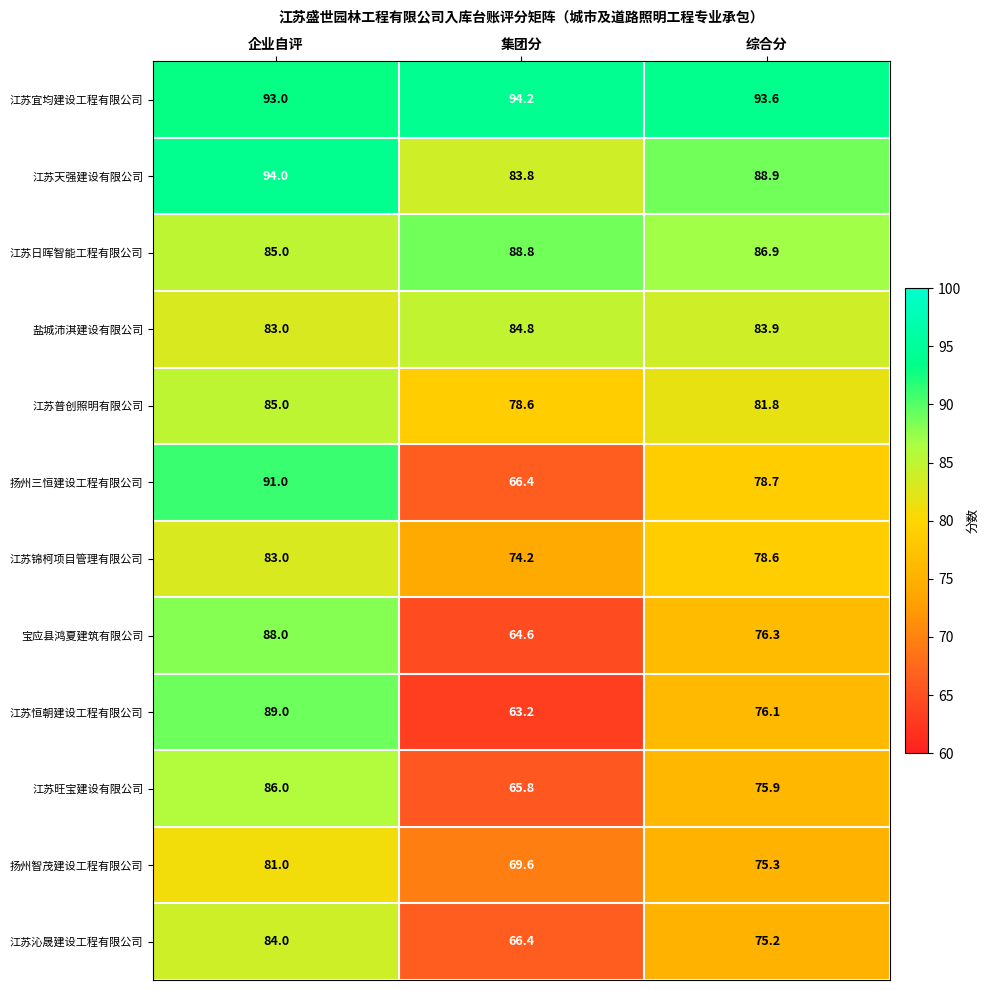

Rank the series at 综合分 from lowest to highest value.

江苏沁晟建设工程有限公司, 扬州智茂建设工程有限公司, 江苏旺宝建设有限公司, 江苏恒朝建设工程有限公司, 宝应县鸿夏建筑有限公司, 江苏锦柯项目管理有限公司, 扬州三恒建设工程有限公司, 江苏普创照明有限公司, 盐城沛淇建设有限公司, 江苏日晖智能工程有限公司, 江苏天强建设有限公司, 江苏宜均建设工程有限公司